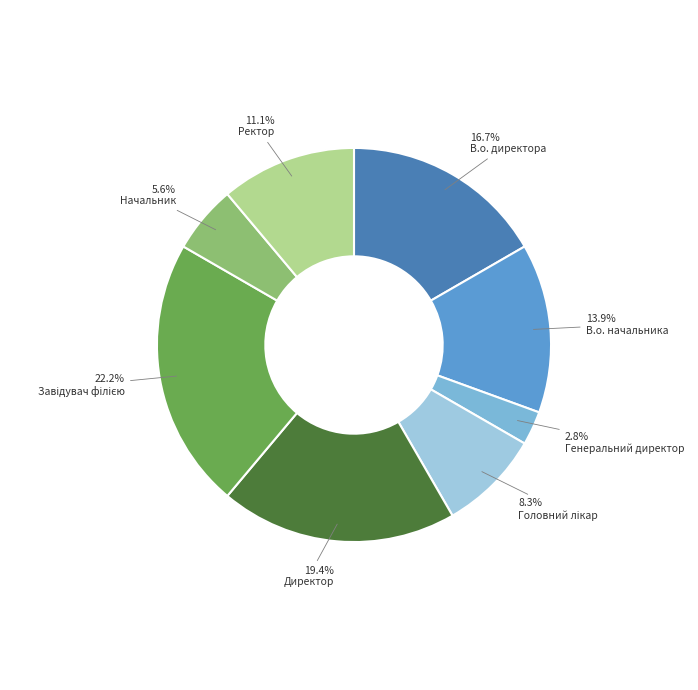

Combined, do Генеральний директор and В.о. директора account for over 50%?

No